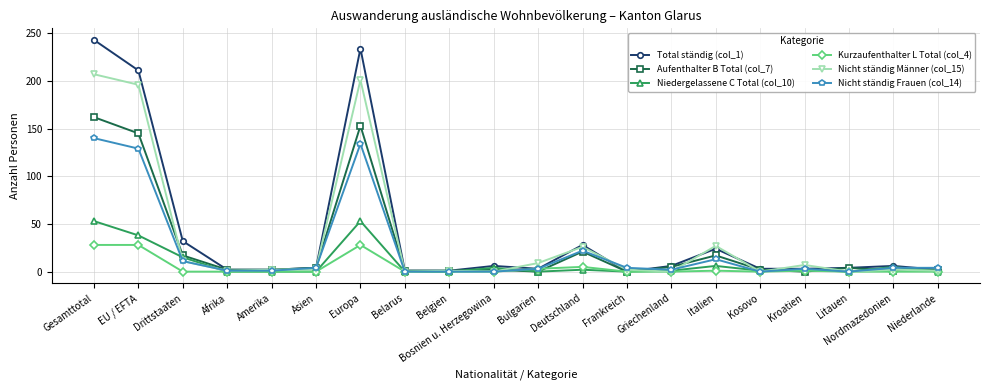

At which category does the chart reach its peak across all series?

Gesamttotal